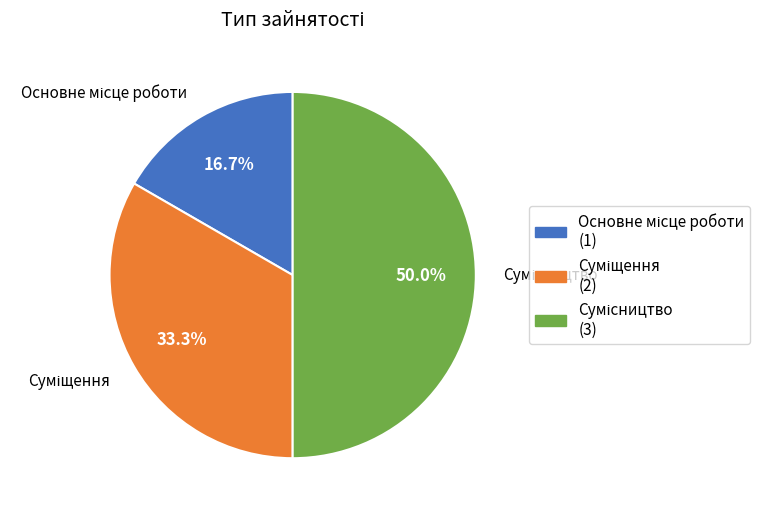

Which slice is the smallest?

Основне місце роботи